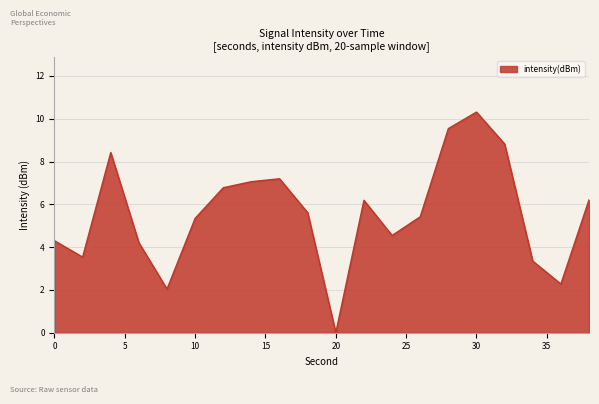

What is the sum of all values?

111.1